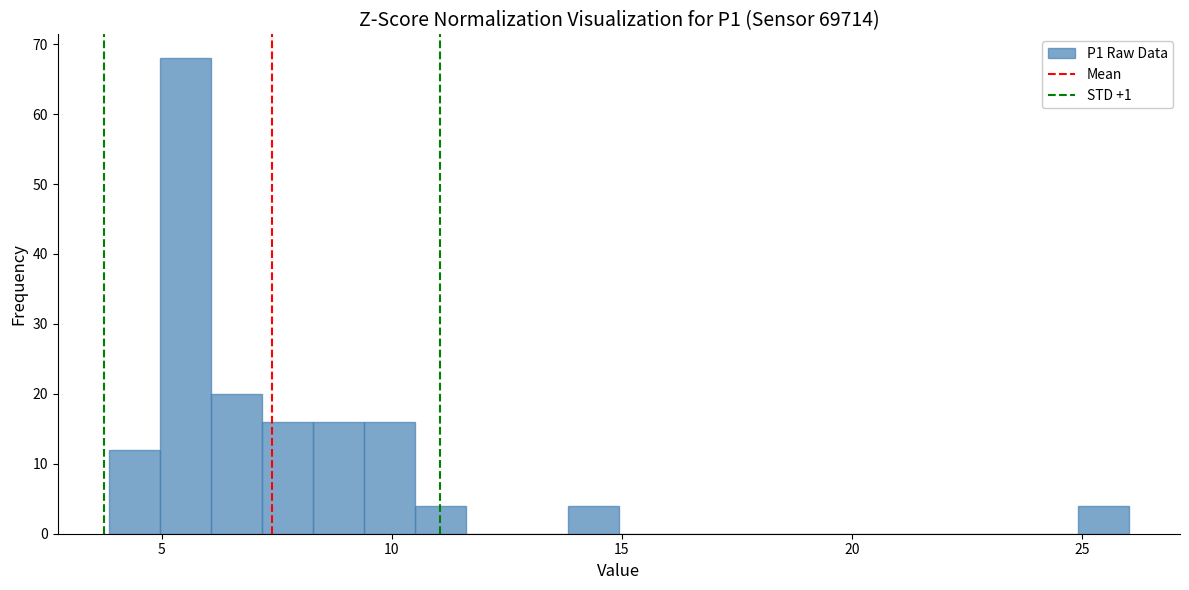

Around what value on the x-axis is the tallest bar? Give the approximate position of its centre, as read against the axis.

5.5